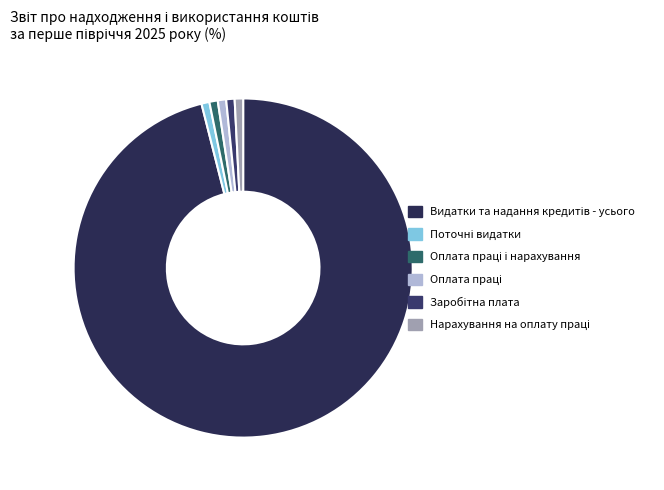

Between Оплата праці and Поточні видатки, which is larger?

Оплата праці